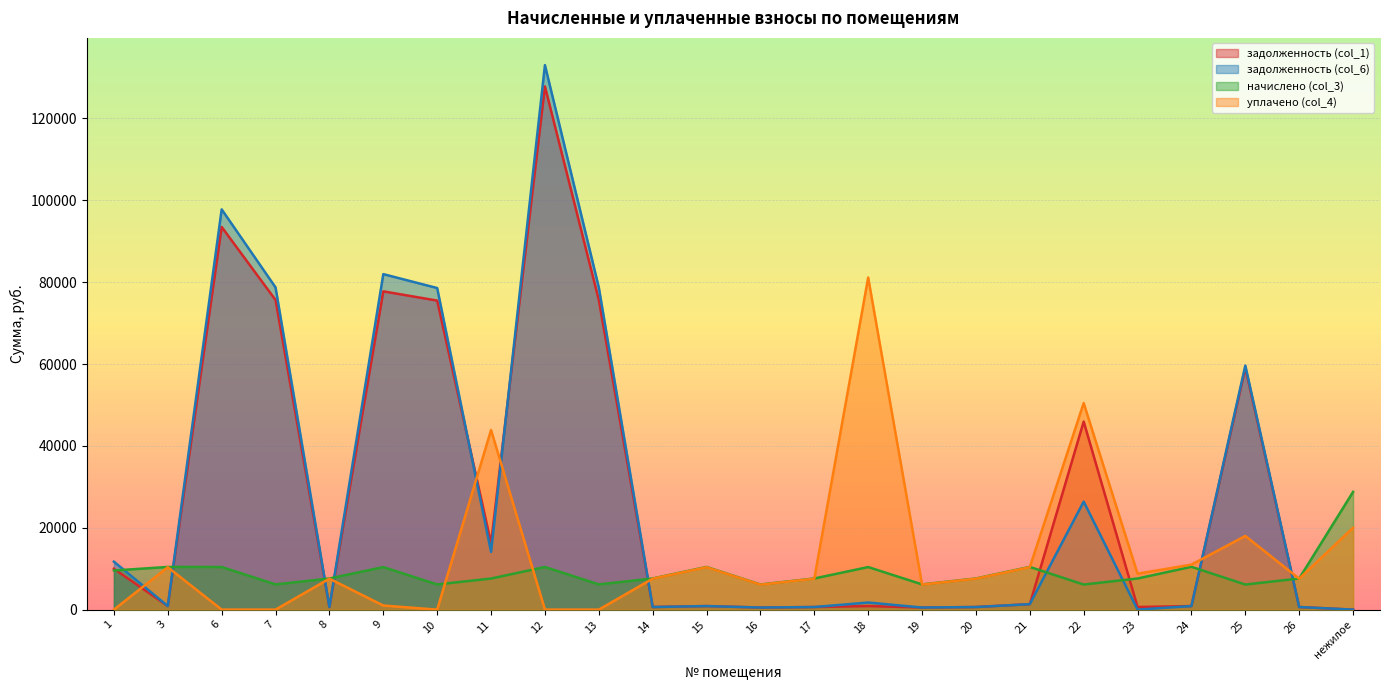

Does the chart display data point markers on the line(s)?

No